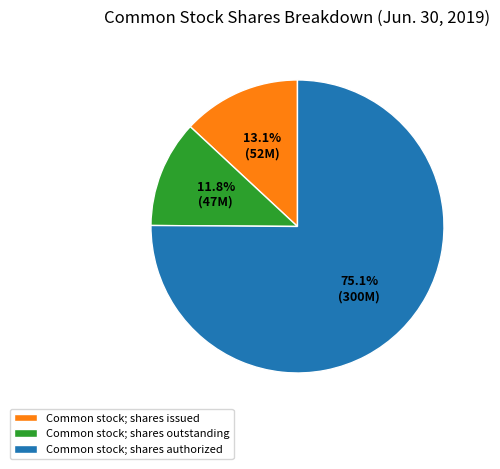

The Common stock; shares outstanding slice represents 12% of the pie. True or false?

True